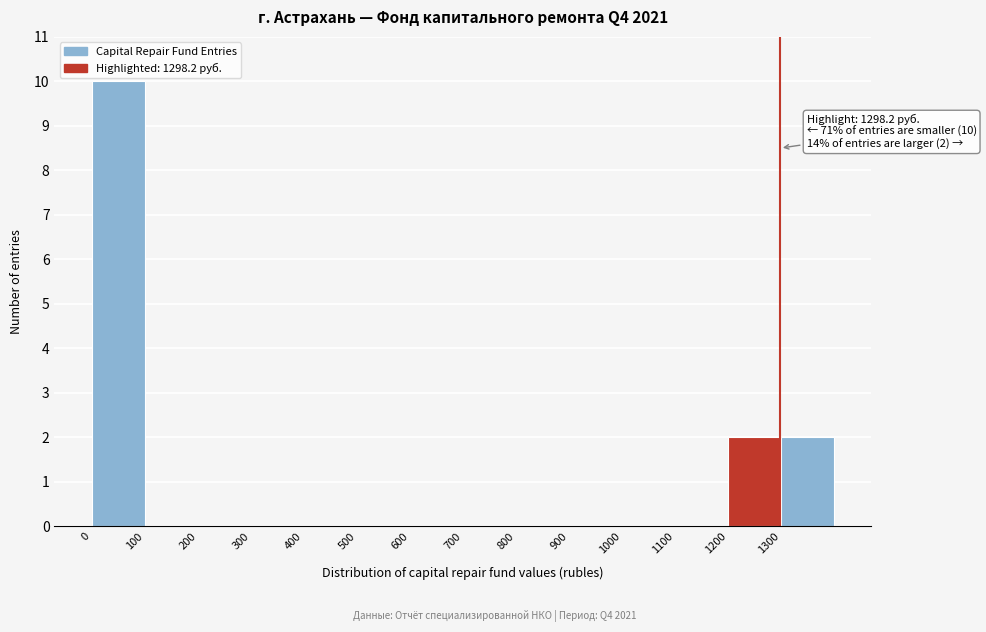

Which range on the x-axis has the tallest bar?

0 to 100